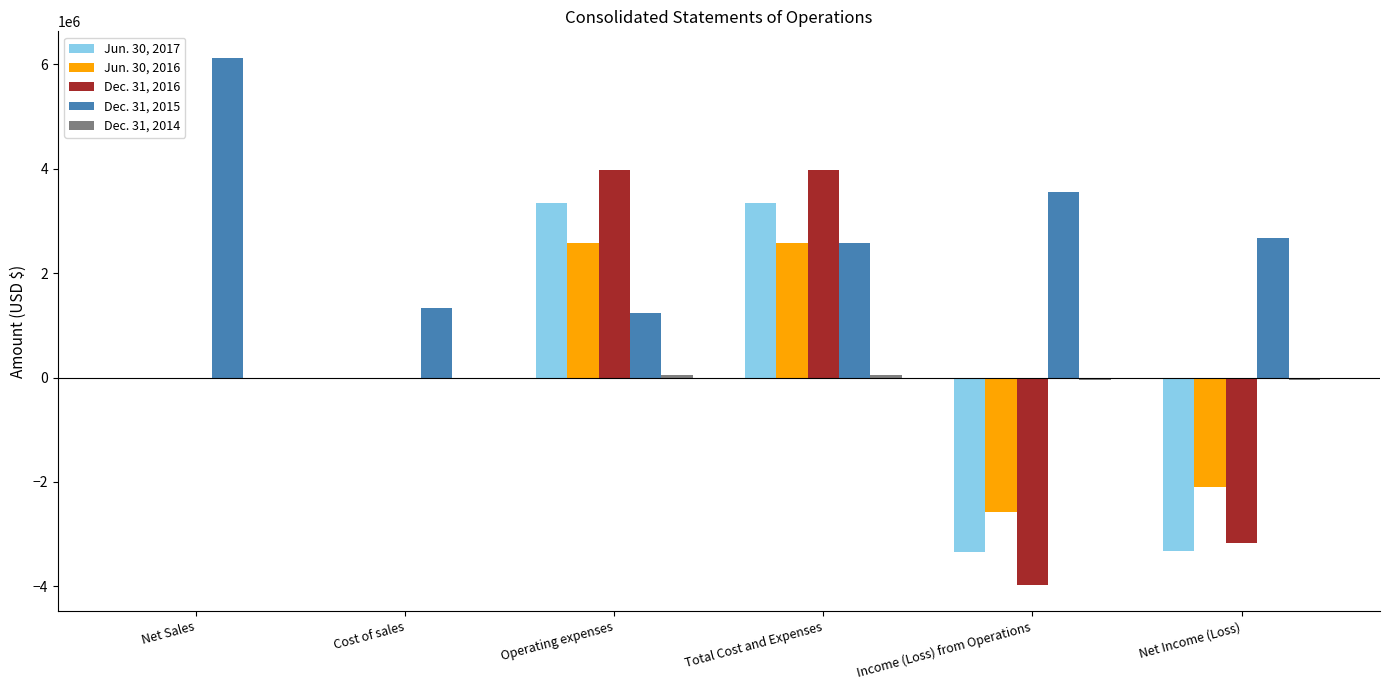

Which label corresponds to the largest value in the chart?

Net Sales